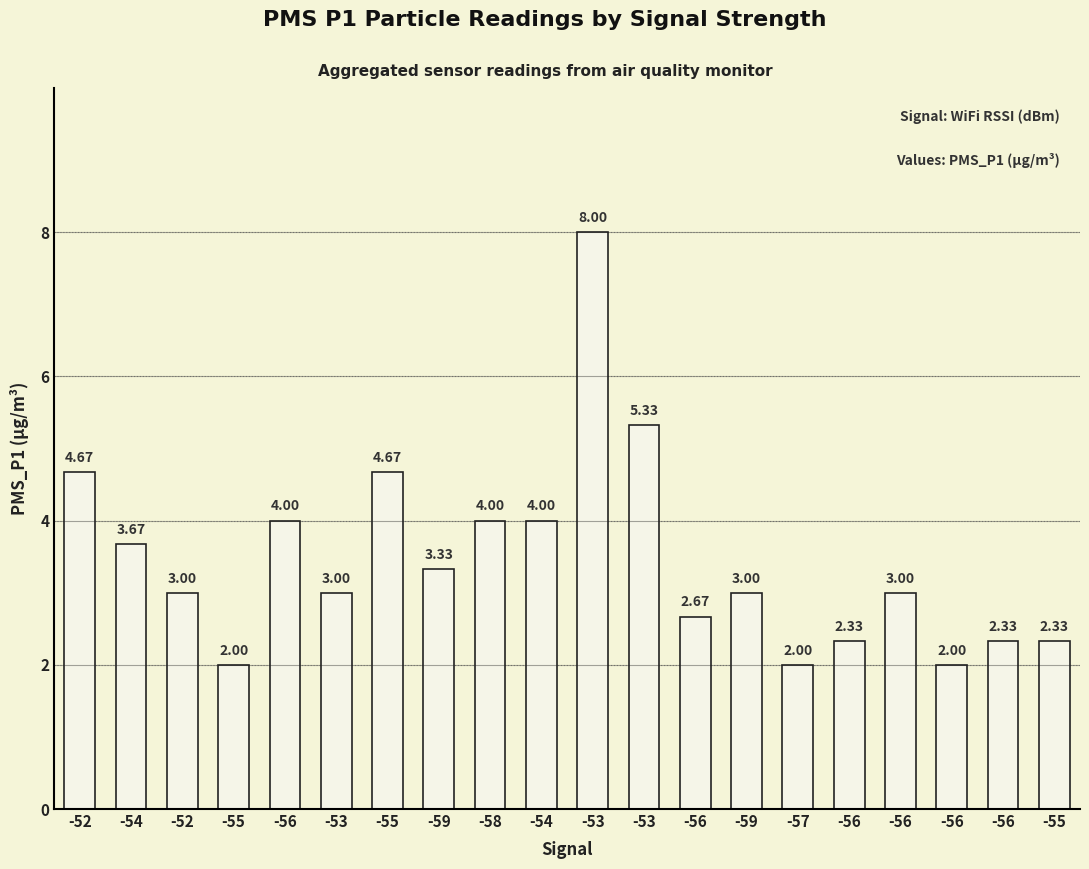

How many values are below 3?

7